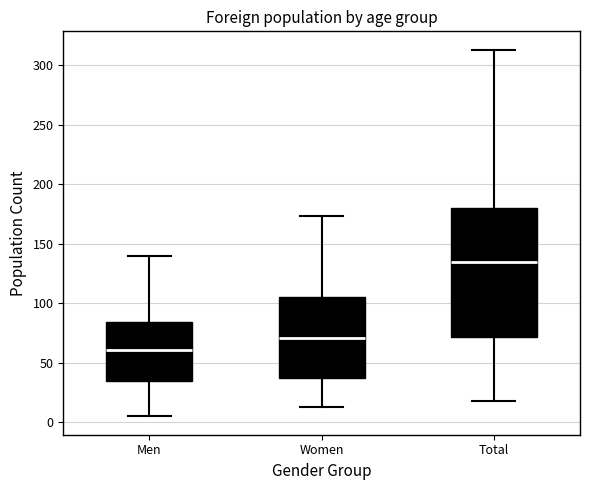

Reading left to right, read every box against the y-axis: the position of its median line, the range the box covers, and the ends of its whiskers. The values are not printed on the chart, so give them approximately, as read against the axis.

Men: median 60, box 35 to 85, whiskers 5 to 140
Women: median 70, box 40 to 105, whiskers 15 to 175
Total: median 135, box 70 to 180, whiskers 20 to 315